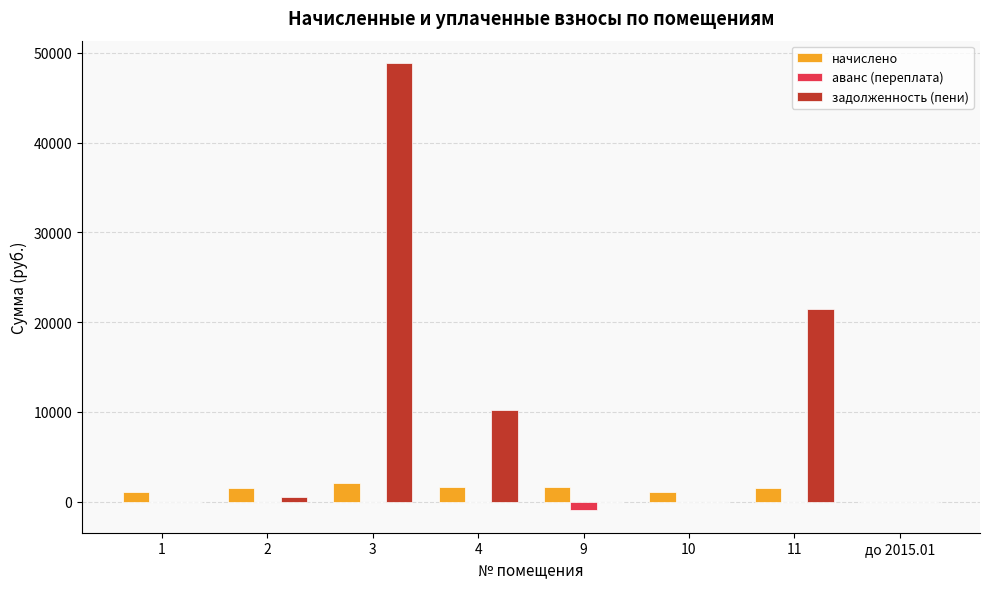

What is the sum of all начислено values?

10484.8